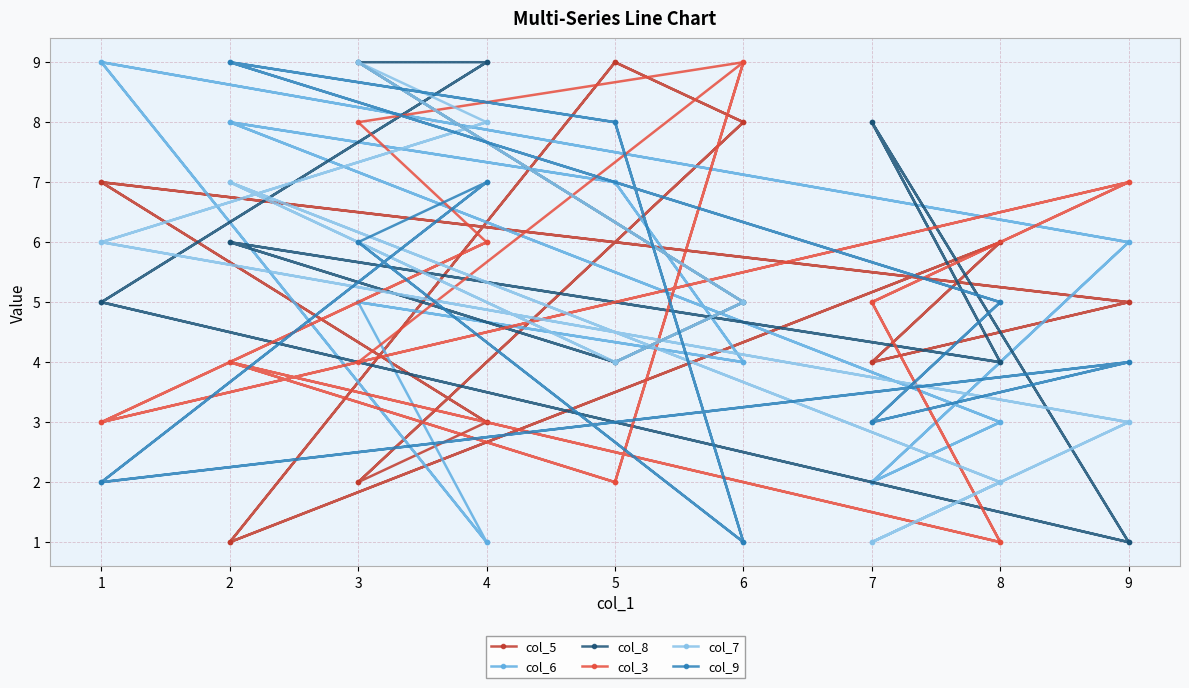

List the labels in order of col_9 value, largest first.

2, 2, 5, 5, 4, 4, 3, 3, 8, 8, 9, 9, 7, 7, 1, 1, 6, 6